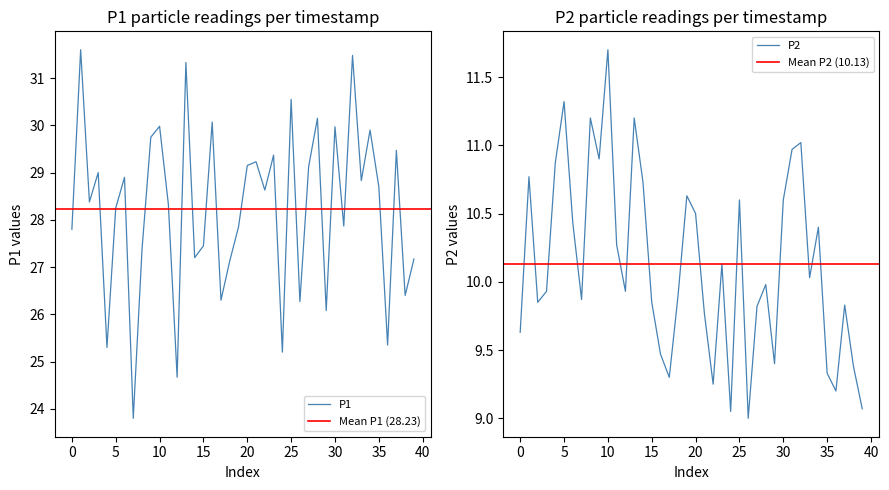

Is it true that P1 equals 28.2 at 5?

True